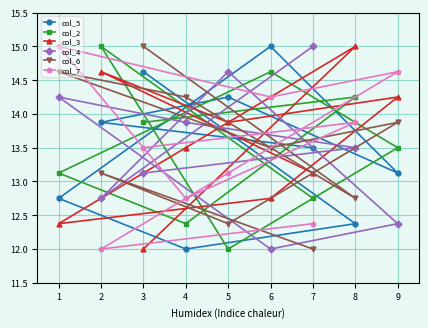

What is the spread (max minus min) of values at 1?

2.6